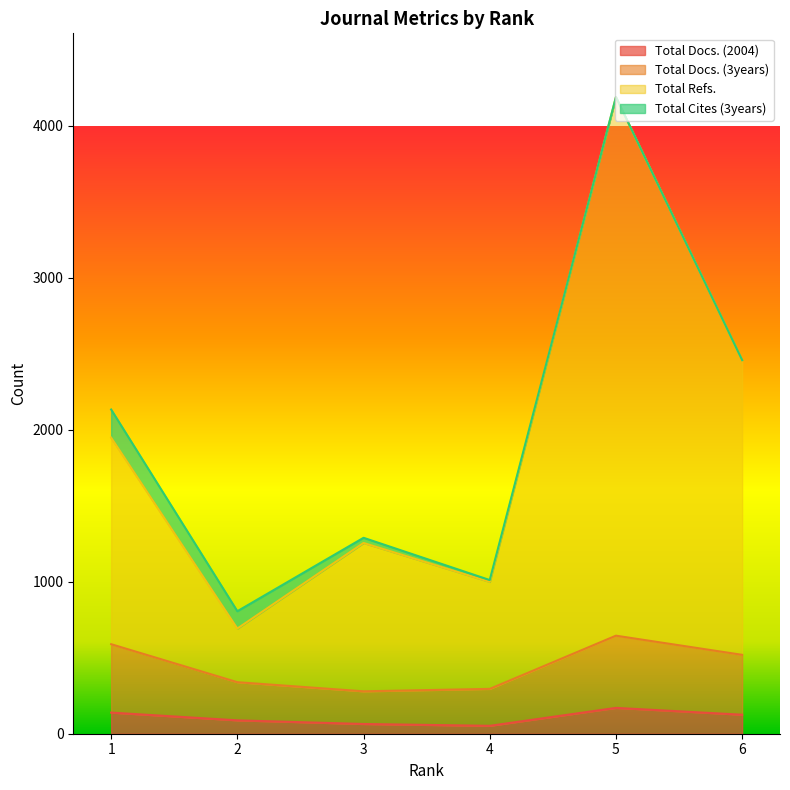

What is the value of the Total Docs. (2004) point at the 6th from the left?

125